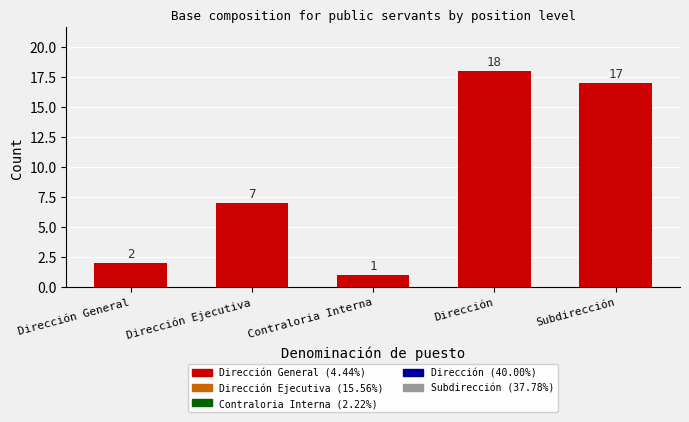

What is the label of the 2nd bar from the left?

Dirección Ejecutiva